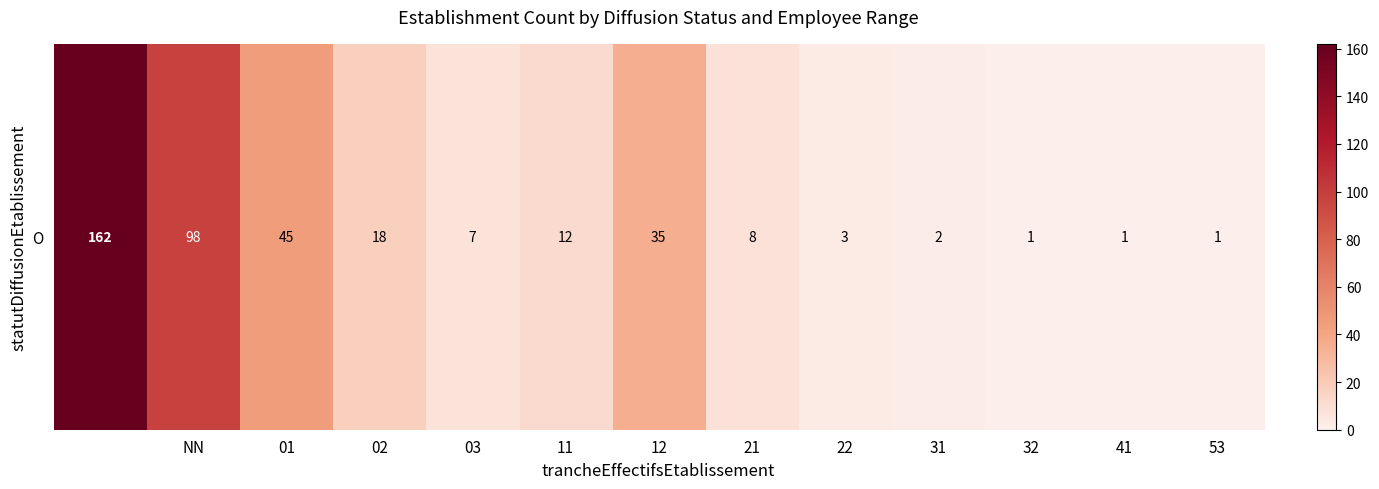

Reading right to left, what are all the values shown in this chart?

1	1	1	2	3	8	35	12	7	18	45	98	162